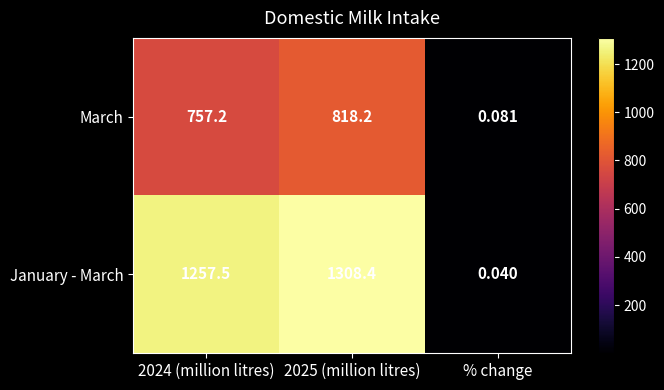

Rank the series at 2024 (million litres) from highest to lowest value.

January - March, March